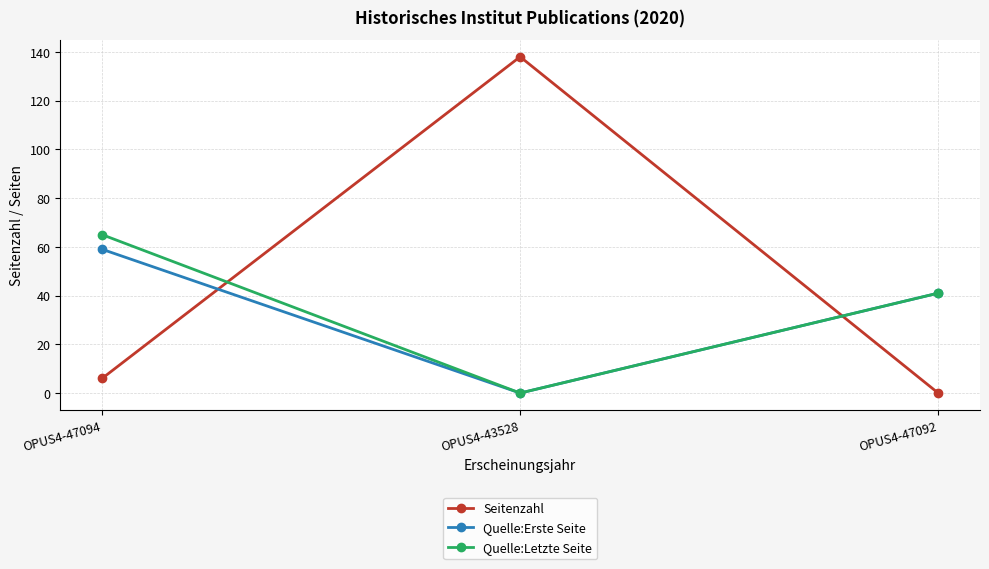

At how many categories does at least one series exceed 51?

2